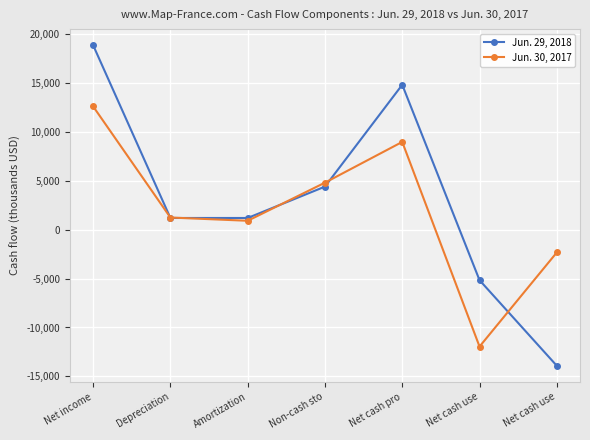

How many lines are shown in the chart?

2